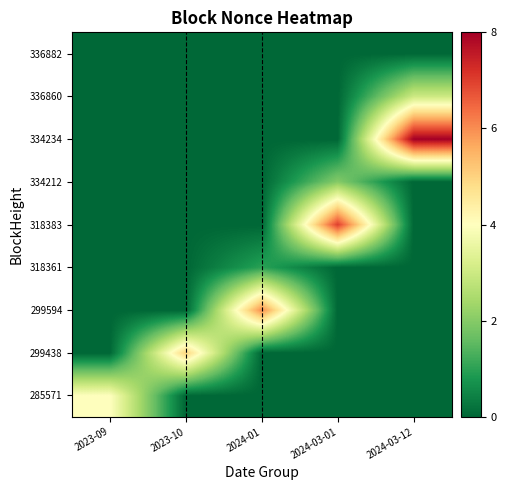

At which category is the sum across all series the highest?

2024-03-12